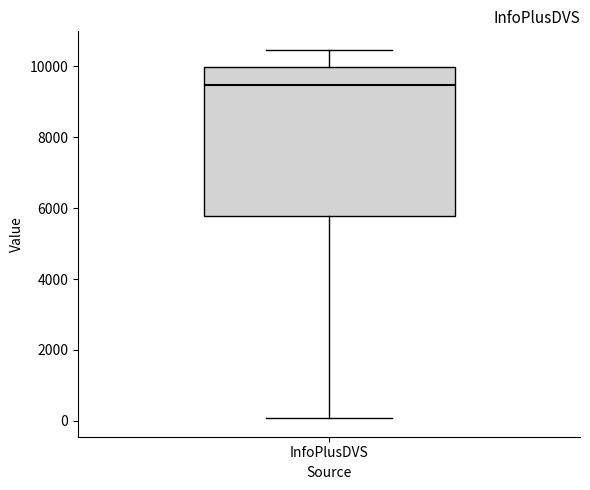

Where does the upper whisker of the box for InfoPlusDVS end on the y-axis? The values are not printed on the chart, so give them approximately, as read against the axis.

10400